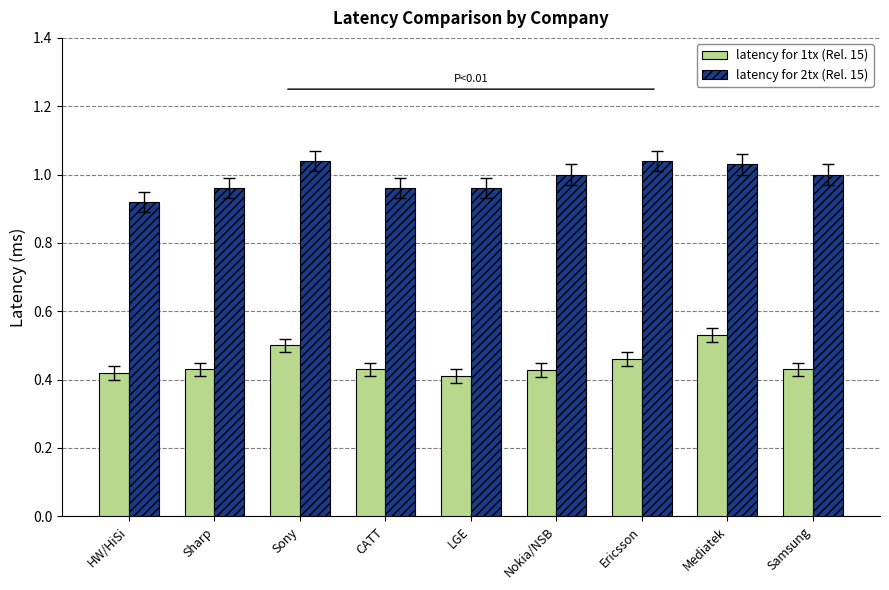

The value of latency for 1tx (Rel. 15) at LGE is 0.4. True or false?

True